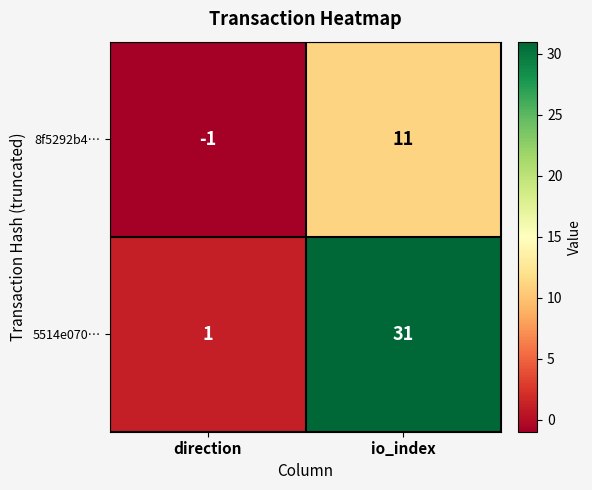

What is the difference between the highest and lowest values at direction?

2